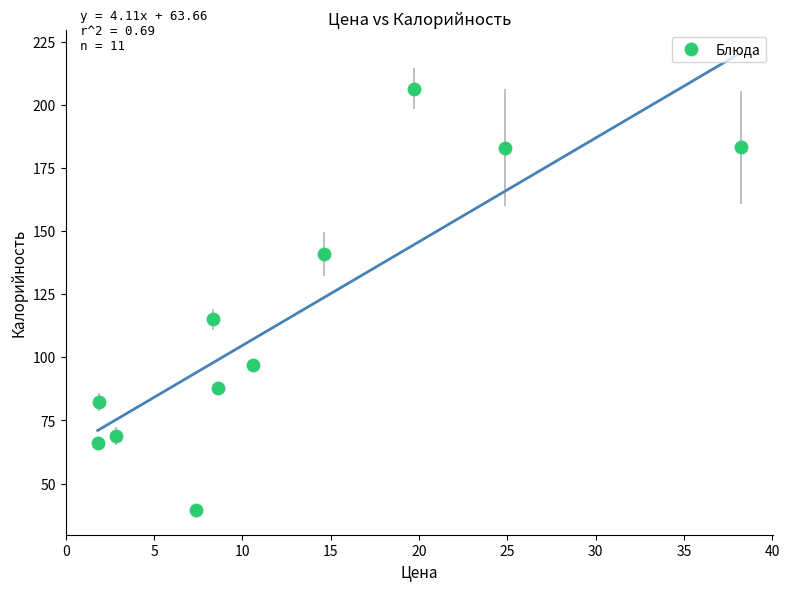

What Y value in the scatter plot is closest to 123?

115.0